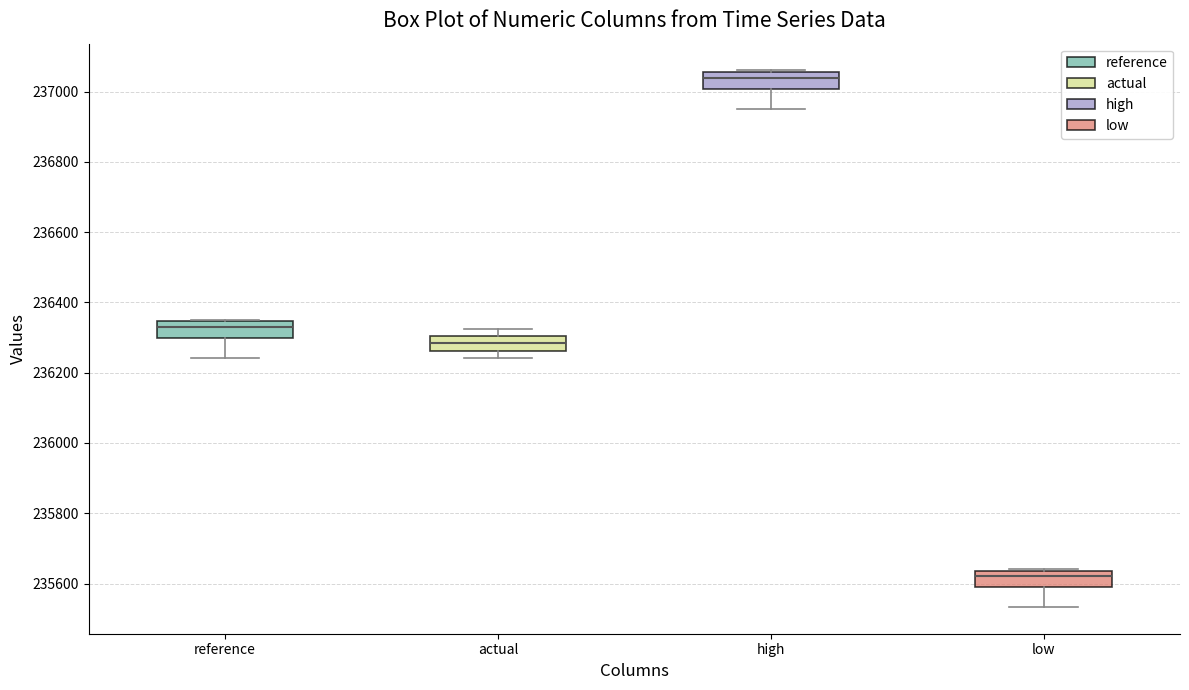

Where is the lower edge of the box for low on the y-axis? The values are not printed on the chart, so give them approximately, as read against the axis.

235580